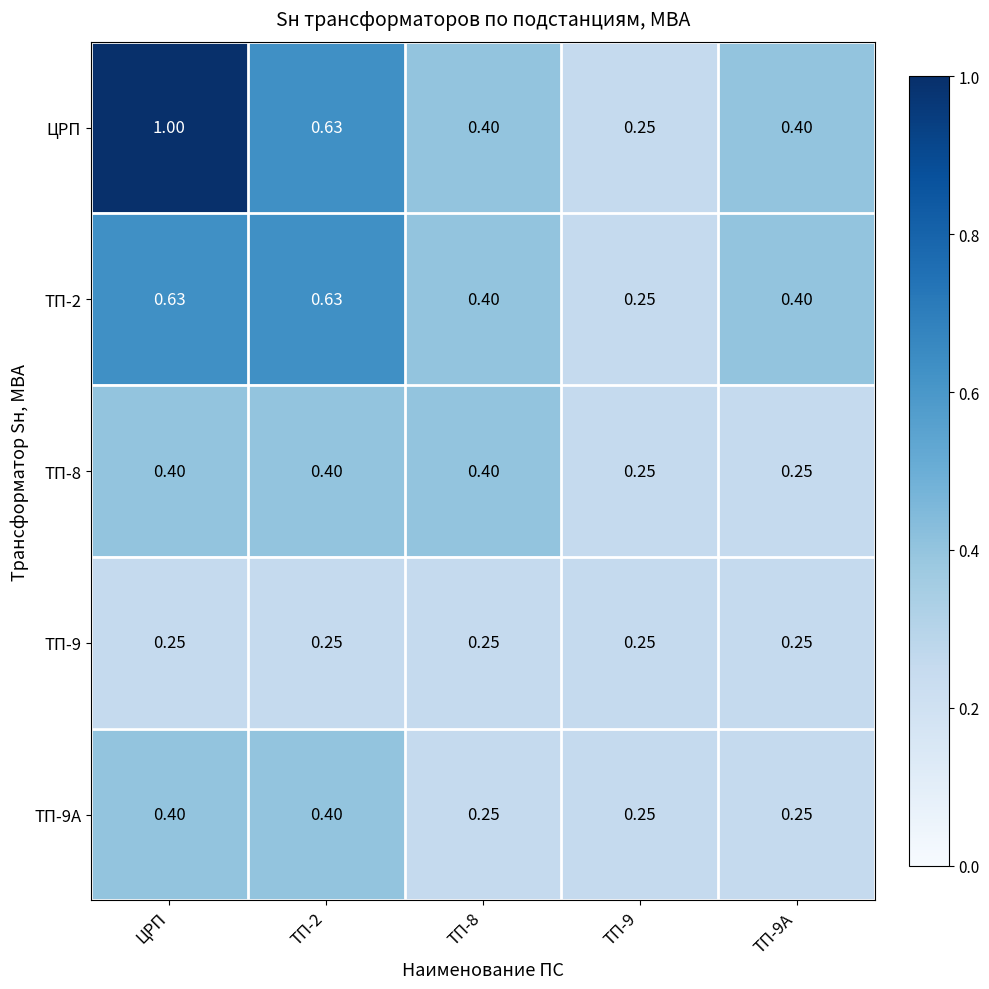

At which category is the sum across all series the highest?

ЦРП